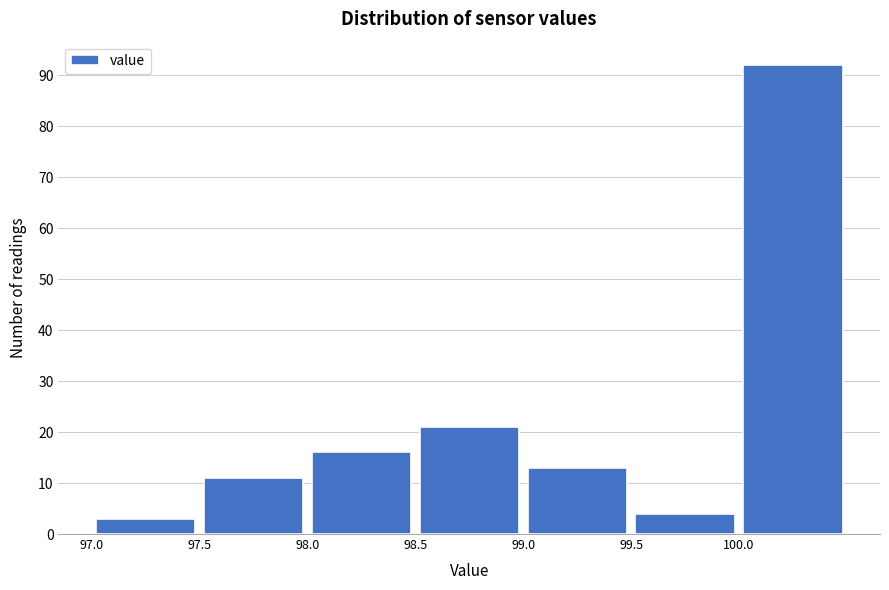

How tall is the bar that spans 99.5 to 100.0 on the x-axis? The values are not printed on the chart, so give them approximately, as read against the axis.

4